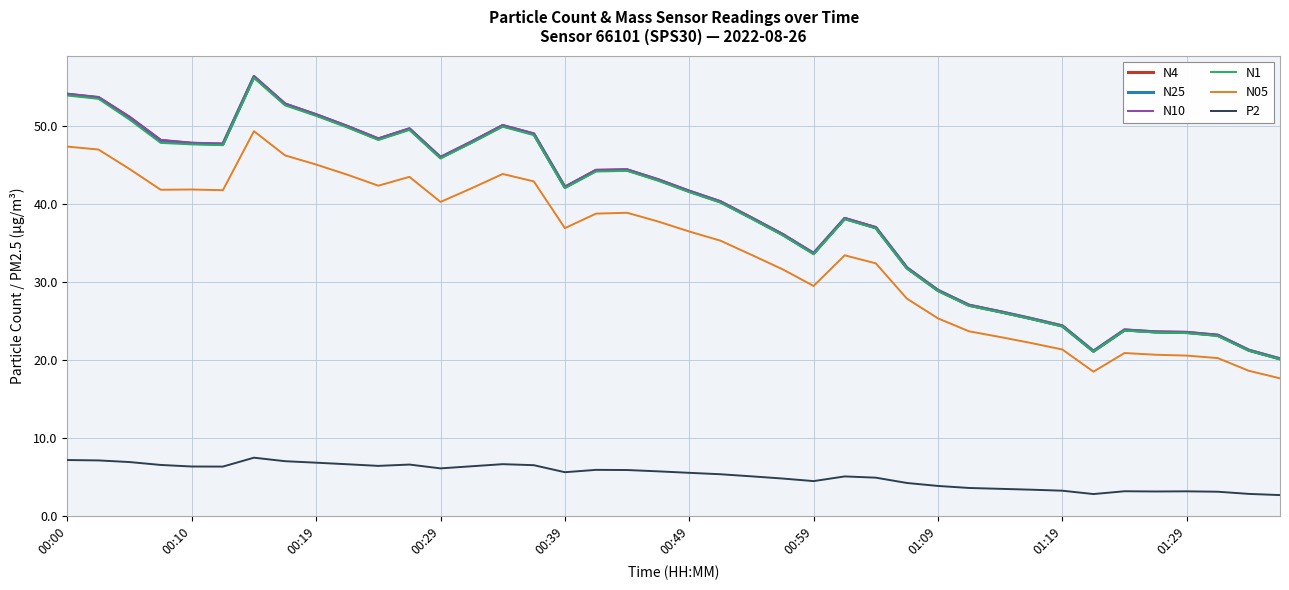

True or false: N4 and N05 intersect in this chart.

False